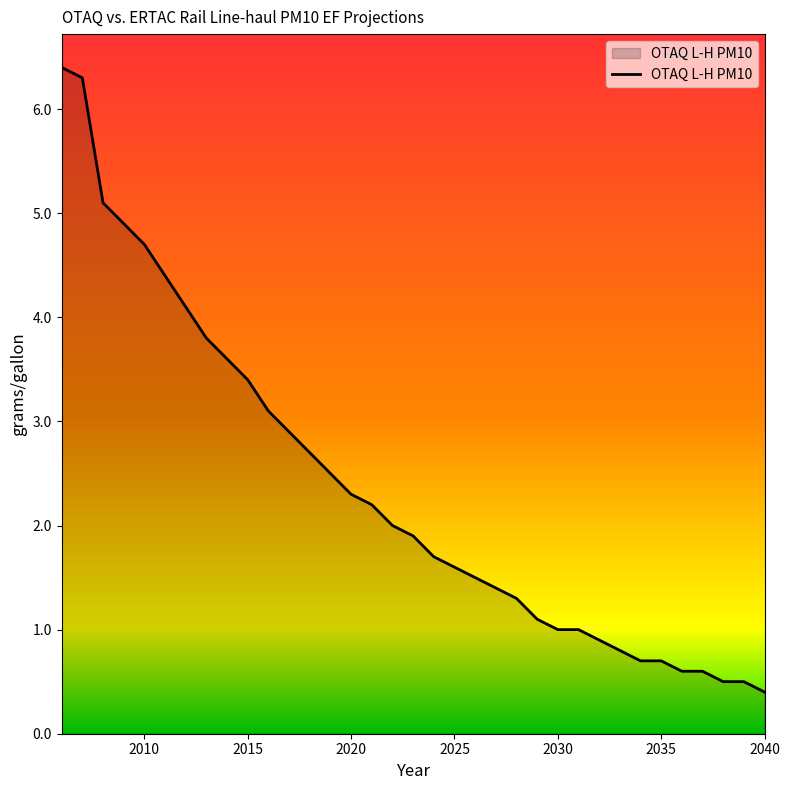

What is the difference between the maximum and minimum values?

6.0